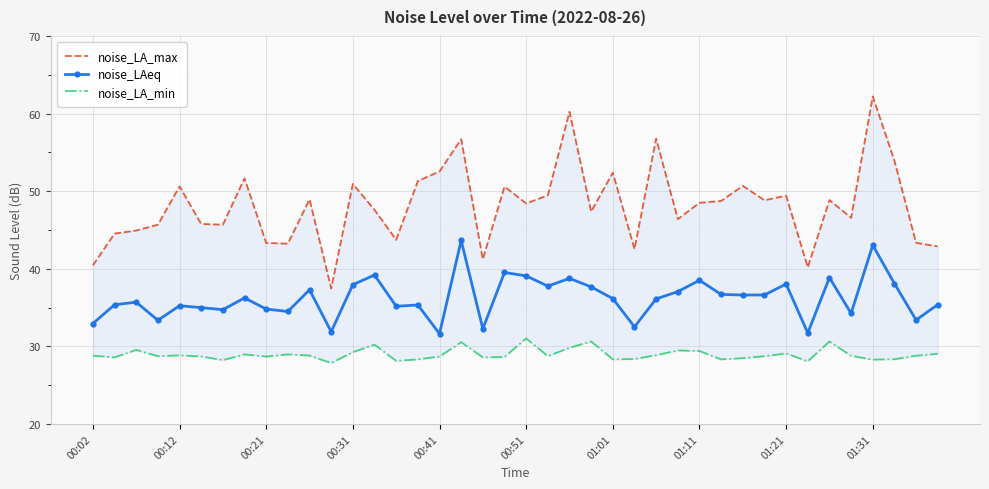

True or false: noise_LA_max and noise_LAeq intersect in this chart.

False